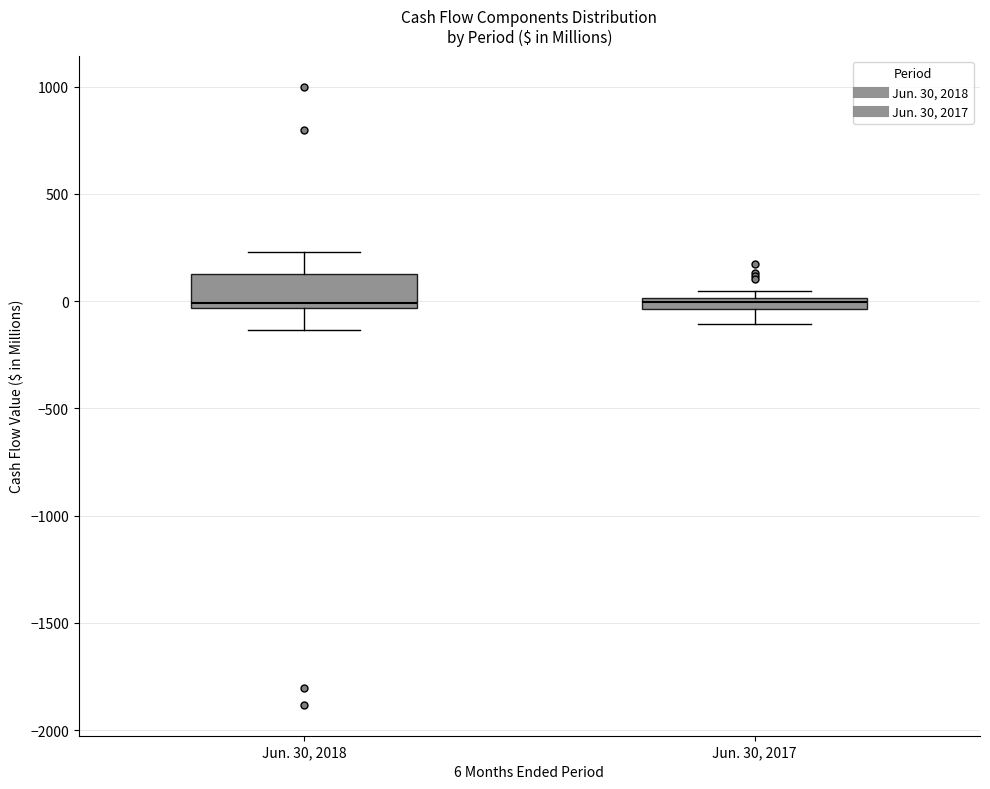

Which box is the tallest, from its lower edge to its upper edge?

Jun. 30, 2018